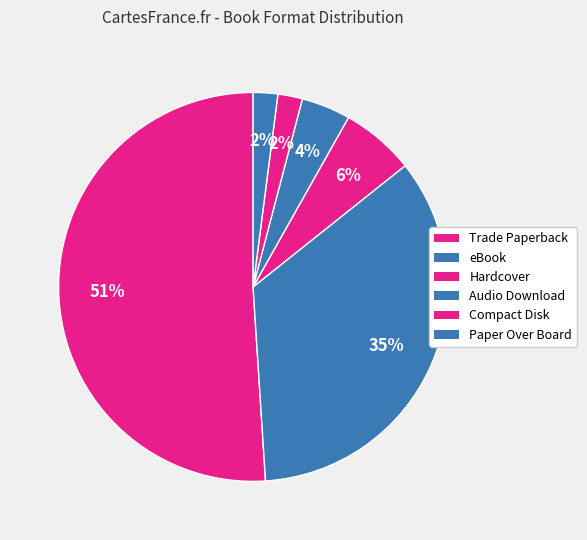

To the nearest percent, what is the difference between the largest and smallest slice percentages?

49%